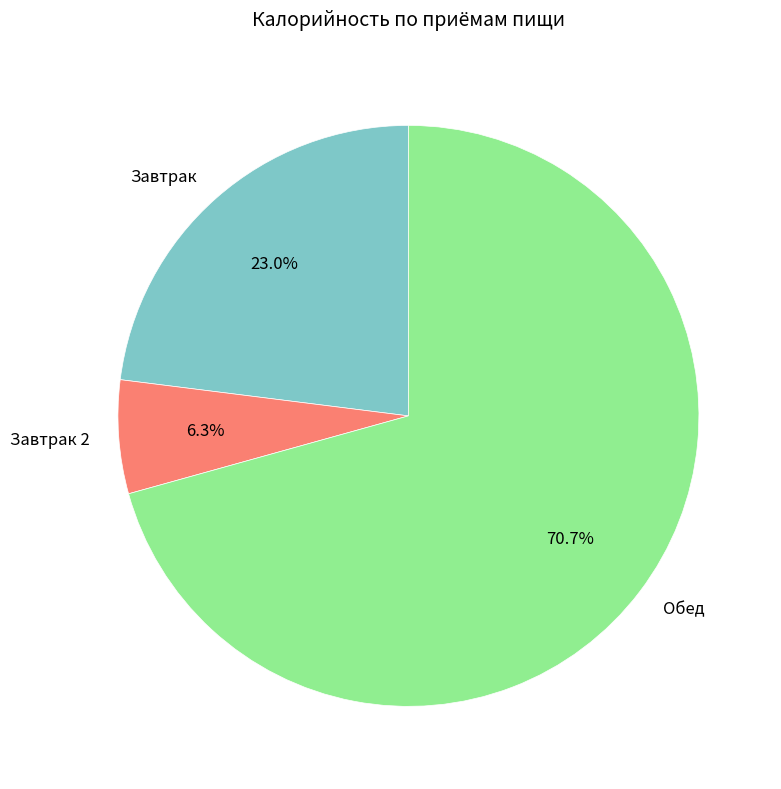

What is the majority slice?

Обед